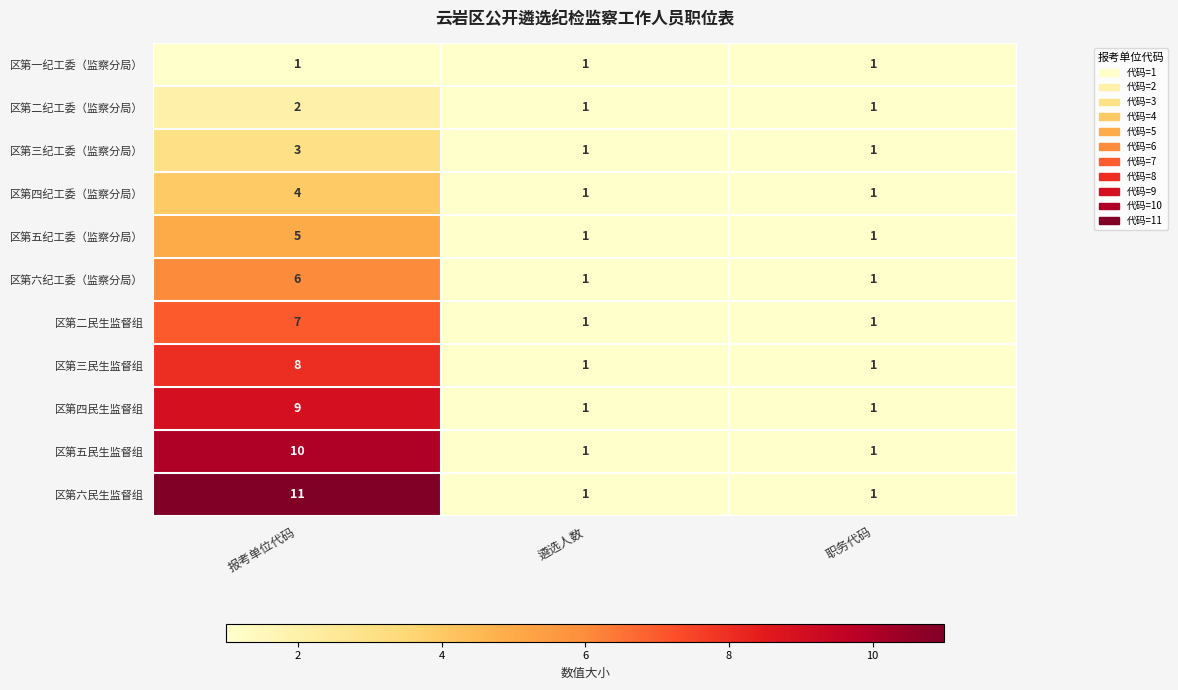

What is the total value across all series at 职务代码?

11